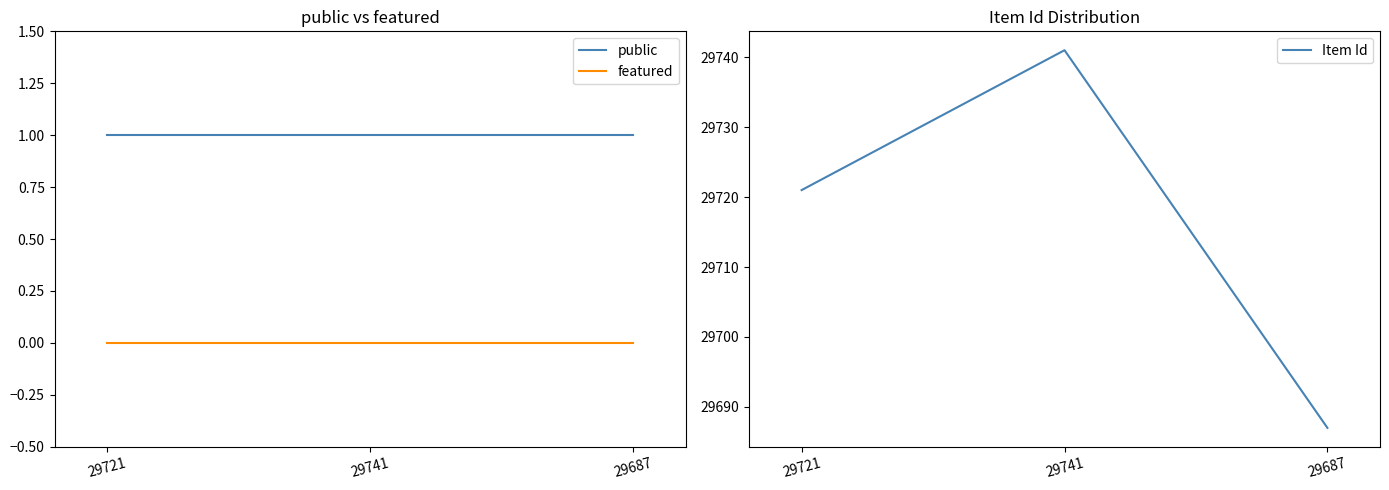

Reading left to right, transcribe all the data shown in this chart.

public: 1	1	1
featured: 0	0	0
Item Id: 29721	29741	29687